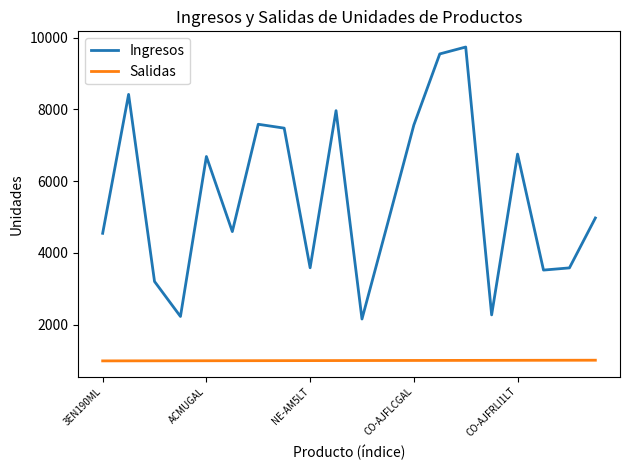

What is the difference between the maximum and minimum values in the Ingresos series?

7575